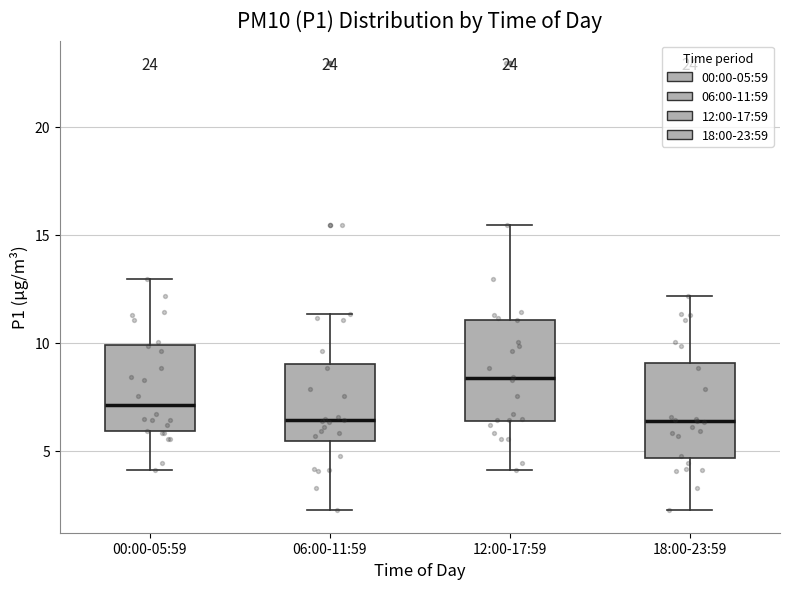

Reading left to right, transcribe this box plot: for each box, give where its median line is, the range the box spans, and where its two whiskers end, as read against the y-axis. The values are not printed on the chart, so give them approximately, as read against the axis.

00:00-05:59: median 7.0, box 6.0 to 10.0, whiskers 4.0 to 13.0
06:00-11:59: median 6.5, box 5.5 to 9.0, whiskers 2.5 to 11.5
12:00-17:59: median 8.5, box 6.5 to 11.0, whiskers 4.0 to 15.5
18:00-23:59: median 6.5, box 4.5 to 9.0, whiskers 2.5 to 12.0